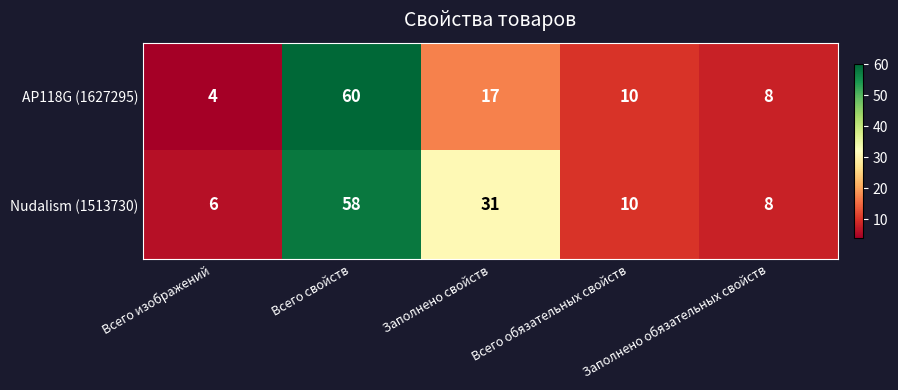

What is the sum of all Nudalism (1513730) values?

113